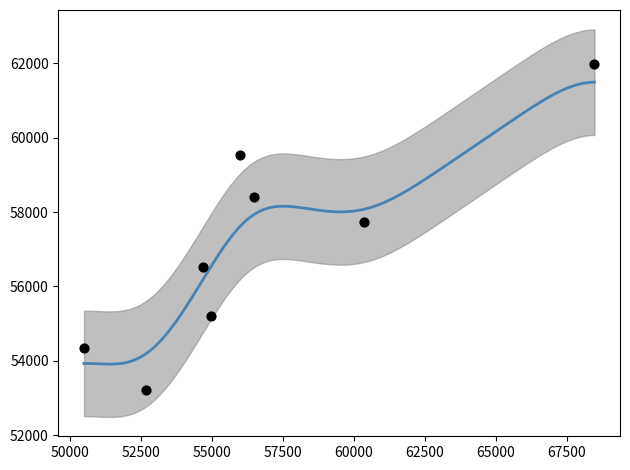

What is the range of Y values (max minus min)?

8762